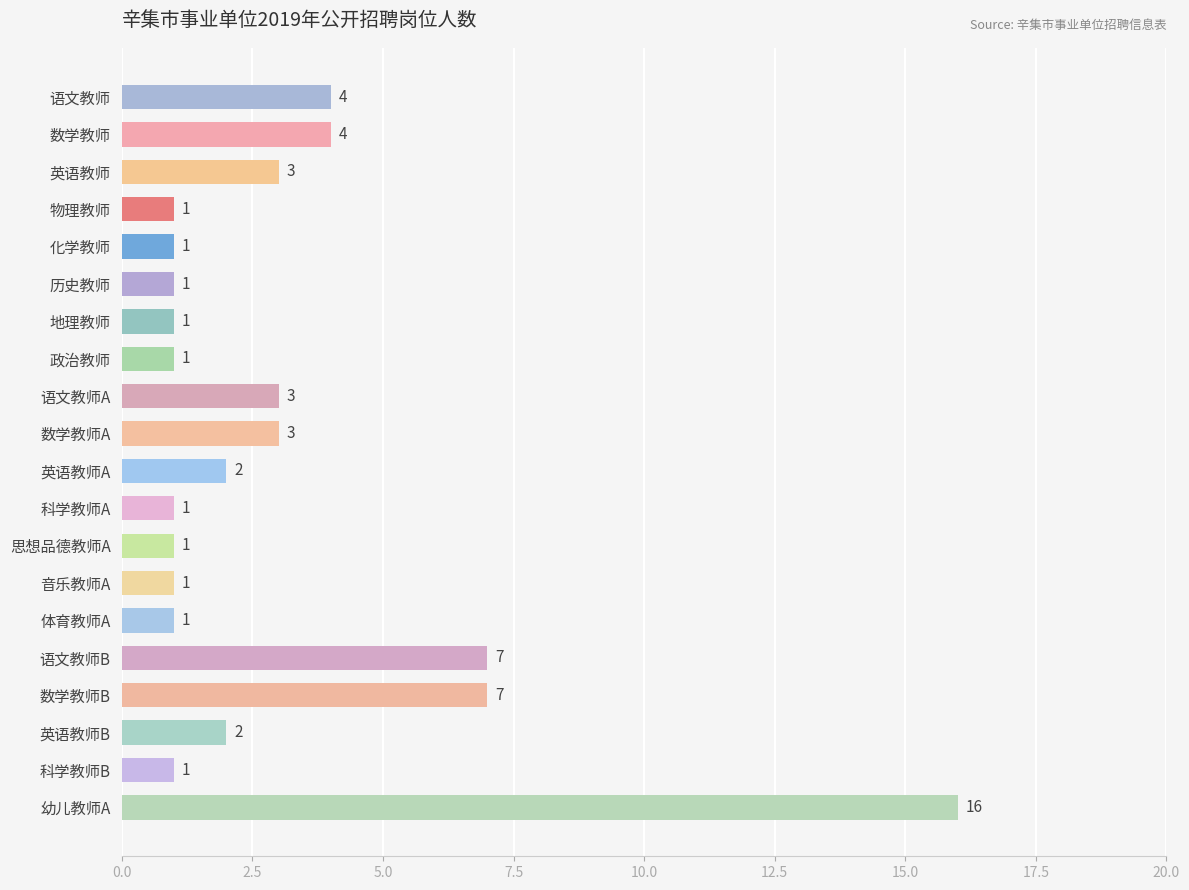

Count the number of data series in this chart.

1